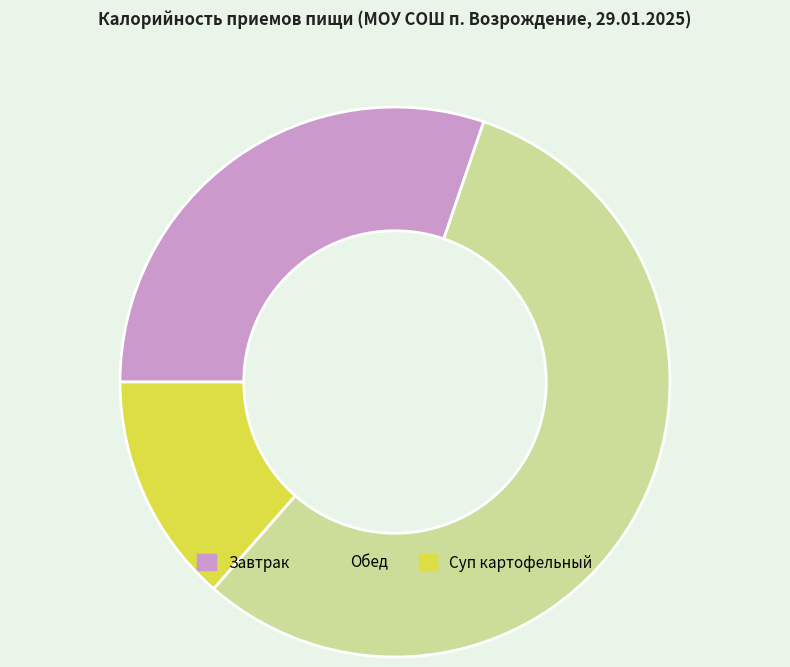

The Завтрак slice represents 30% of the pie. True or false?

True